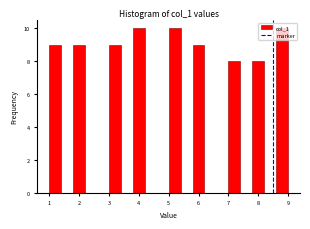

Reading left to right, list every bar in this chart as the range it spans on the x-axis followed by its height. The values are not printed on the chart, so give them approximately, as read against the axis.

1.0 to 1.4: 9
1.4 to 1.8: 0
1.8 to 2.2: 9
2.2 to 2.6: 0
2.6 to 3.0: 0
3.0 to 3.4: 9
3.4 to 3.8: 0
3.8 to 4.2: 10
4.2 to 4.6: 0
4.6 to 5.0: 0
5.0 to 5.4: 10
5.4 to 5.8: 0
5.8 to 6.2: 9
6.2 to 6.6: 0
6.6 to 7.0: 0
7.0 to 7.4: 8
7.4 to 7.8: 0
7.8 to 8.2: 8
8.2 to 8.6: 0
8.6 to 9.0: 10